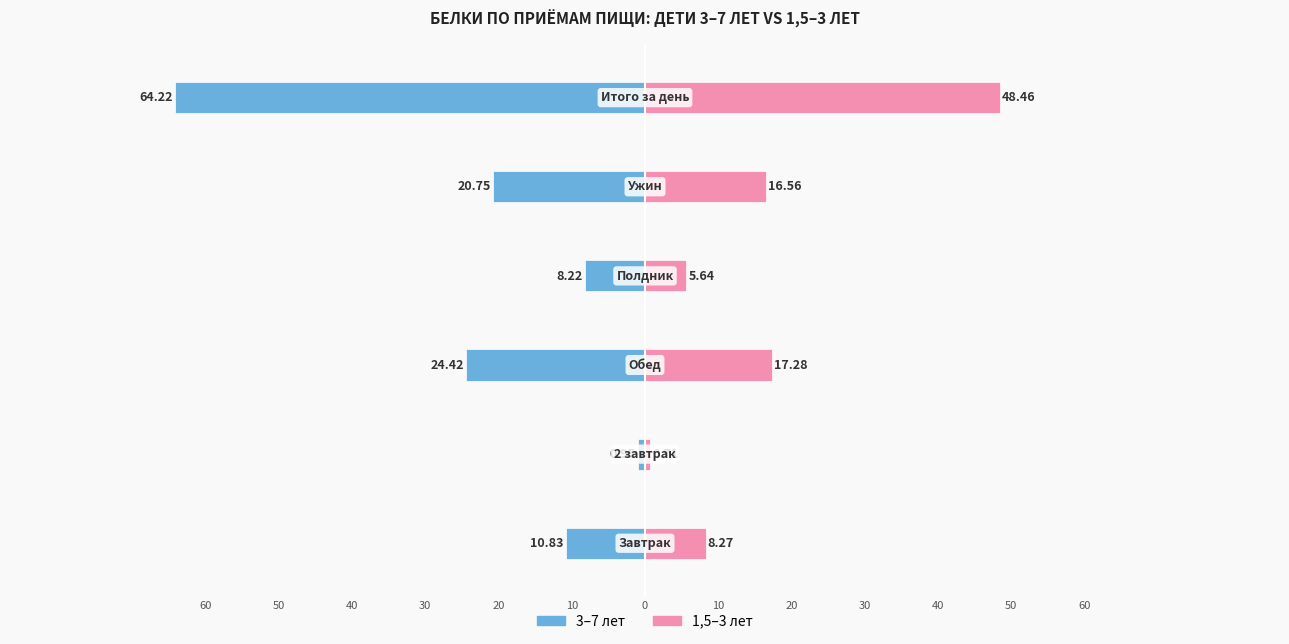

Reading right to left, transcribe all the data shown in this chart.

3–7 лет: 5=-64.2	4=-20.8	3=-8.2	2=-24.4	1=-0.9	0=-10.8
1,5–3 лет: 5=48.5	4=16.6	3=5.6	2=17.3	1=0.7	0=8.3